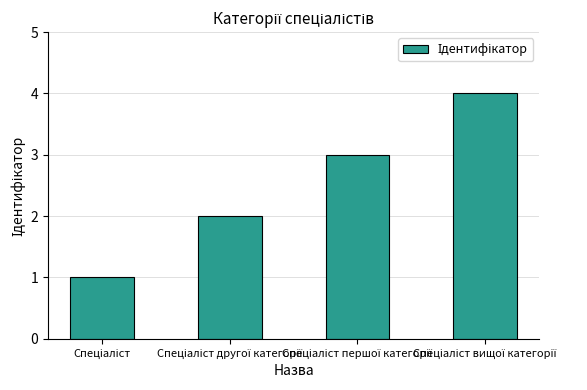

How many bars are there in total?

4